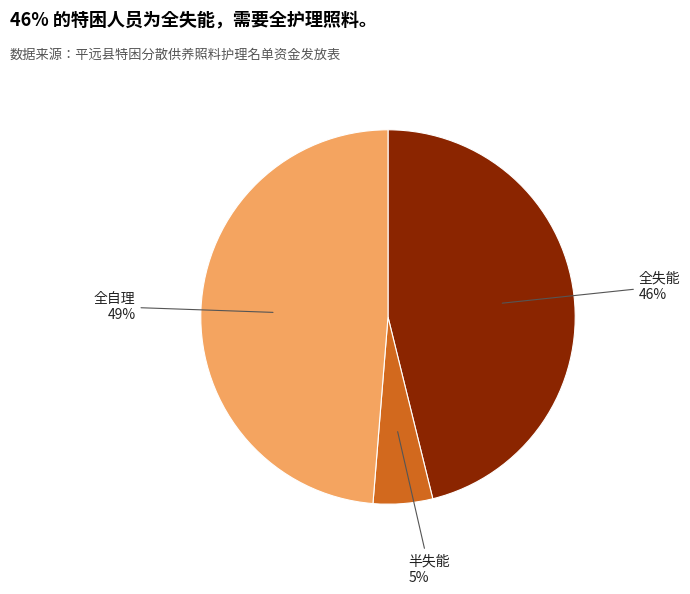

The 全自理 slice represents 49% of the pie. True or false?

True